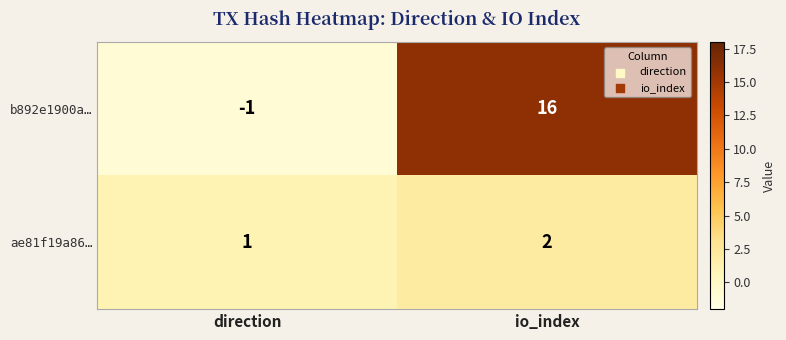

Rank the series at io_index from highest to lowest value.

b892e1900a…, ae81f19a86…